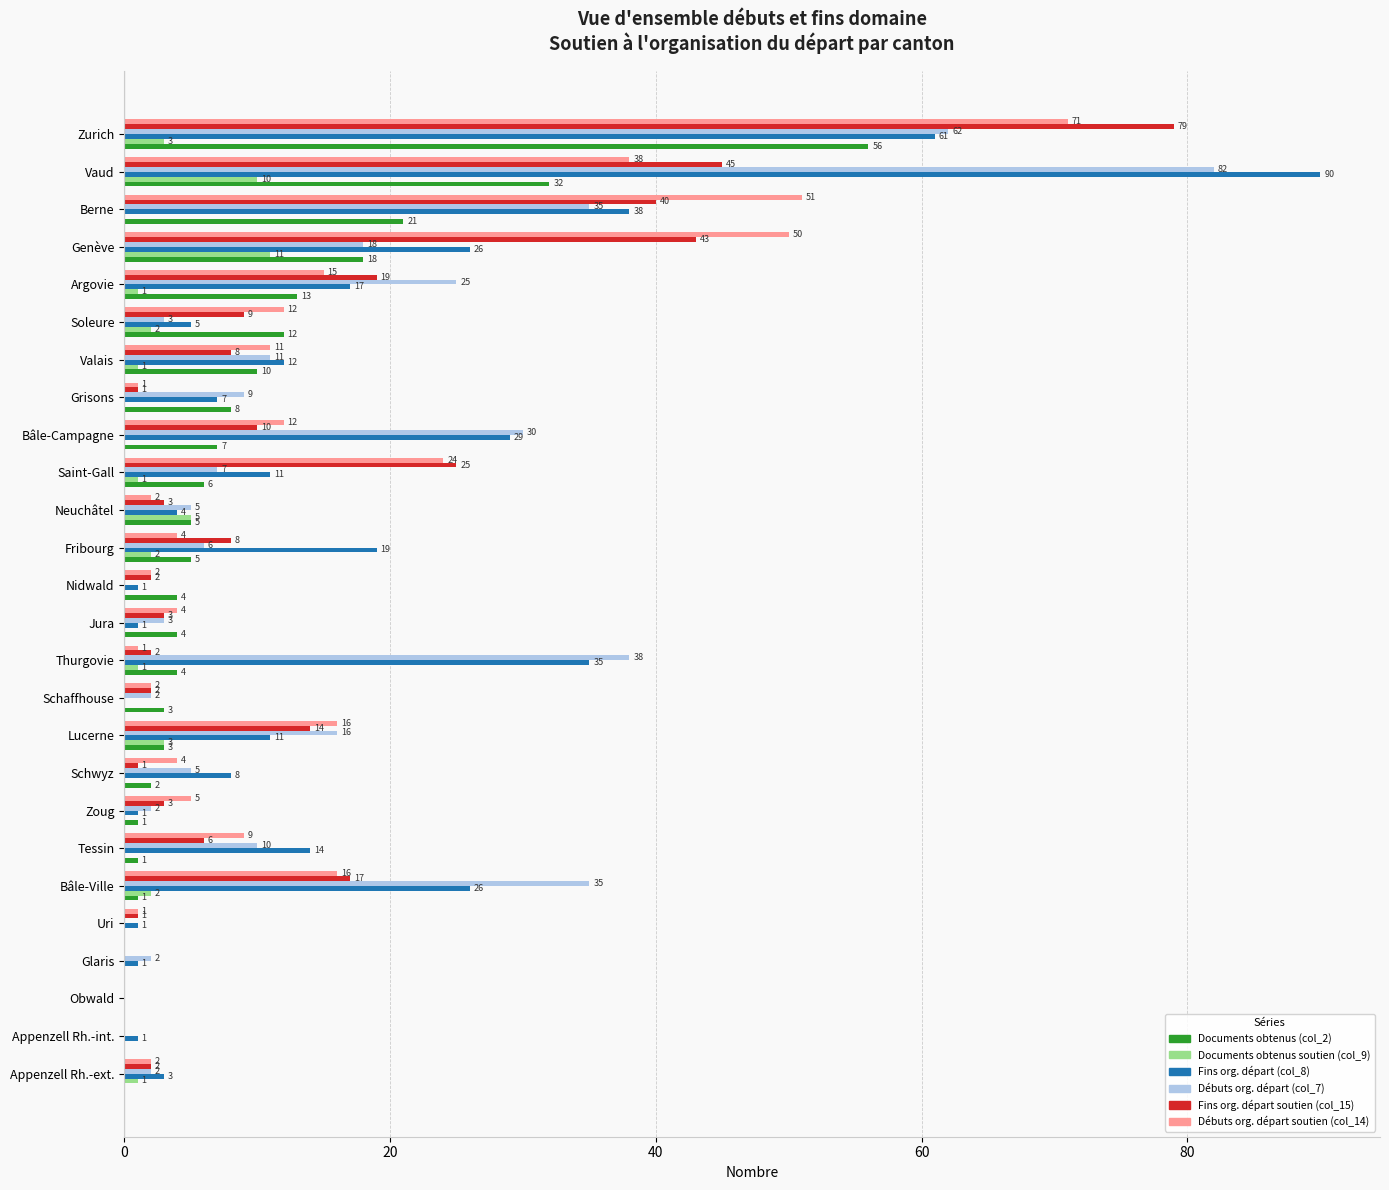

What are all the series names shown in the legend?

Documents obtenus (col_2), Documents obtenus soutien (col_9), Fins org. départ (col_8), Débuts org. départ (col_7), Fins org. départ soutien (col_15), Débuts org. départ soutien (col_14)